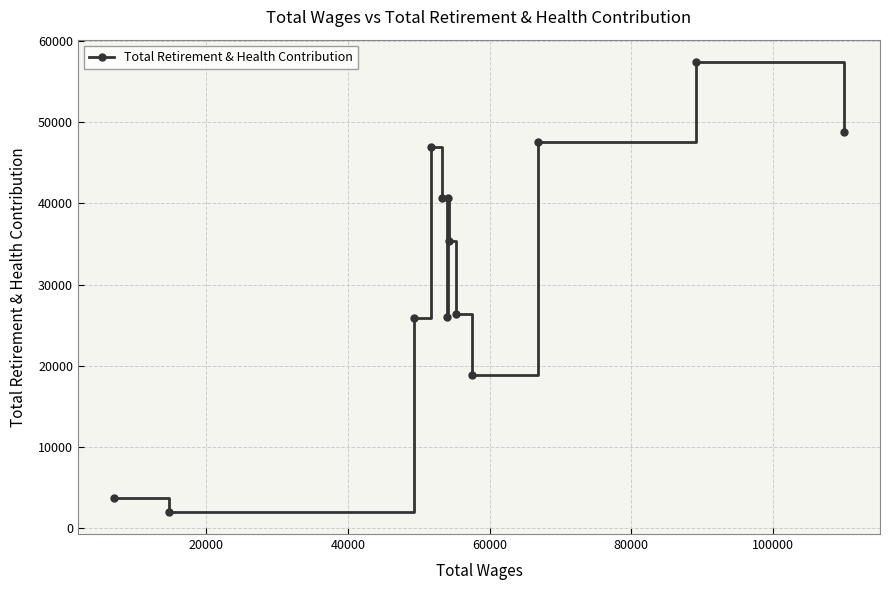

Does the chart have visible grid lines?

Yes